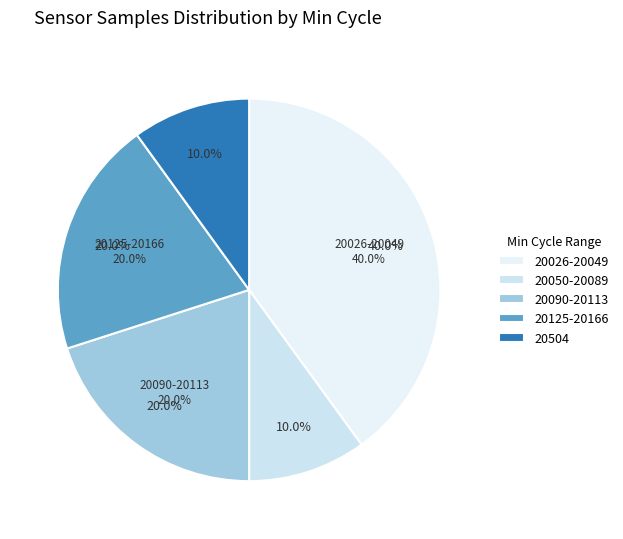

What percentage is the 28/20089 slice, to the nearest percent?

10%